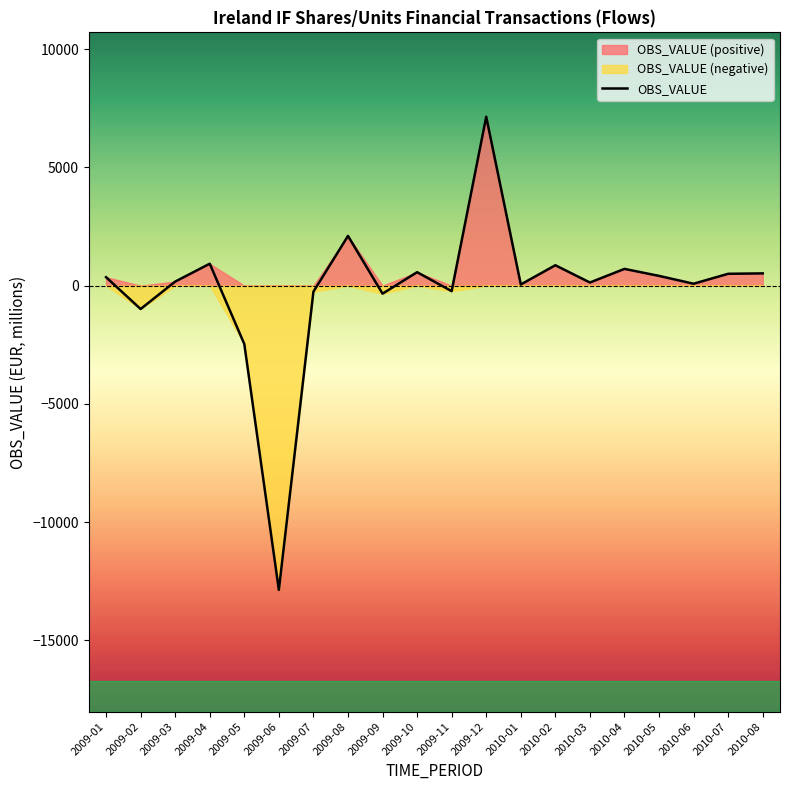

What is the ratio of the value at 2010-01 to the value at 2010-02?

0.1